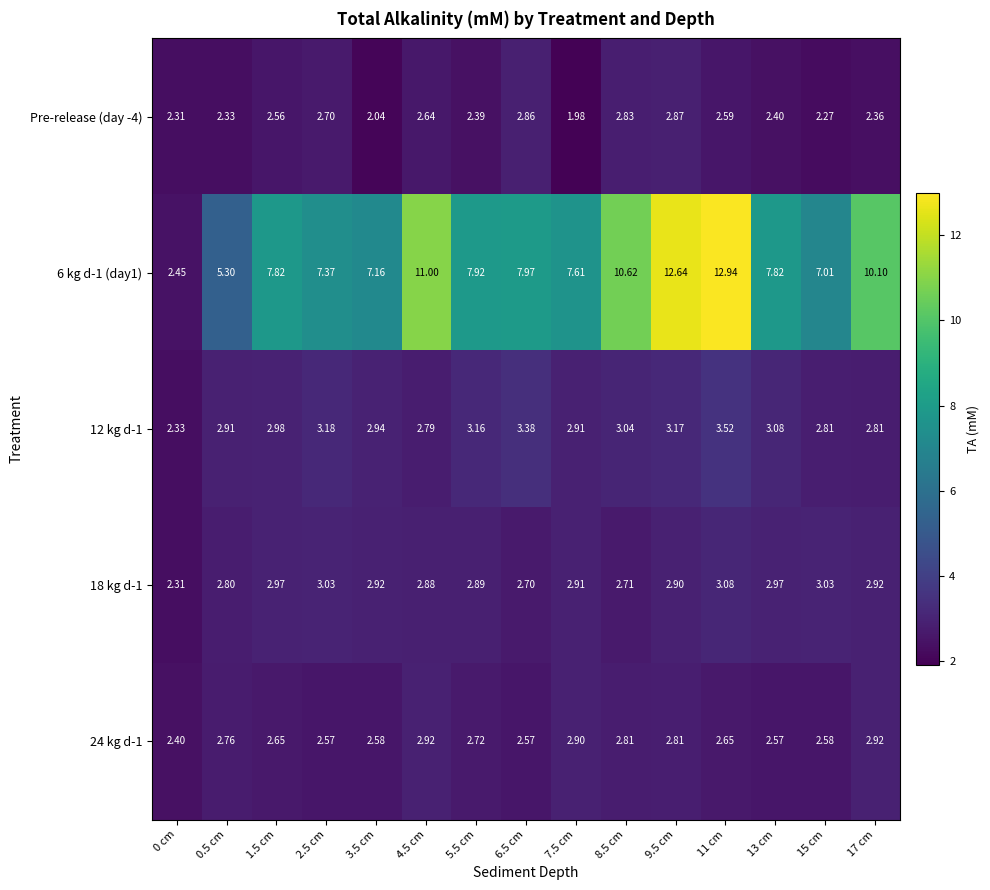

Is the value of 18 kg d-1 at 1.5 cm greater than the value of 6 kg d-1 (day1) at 8.5 cm?

No